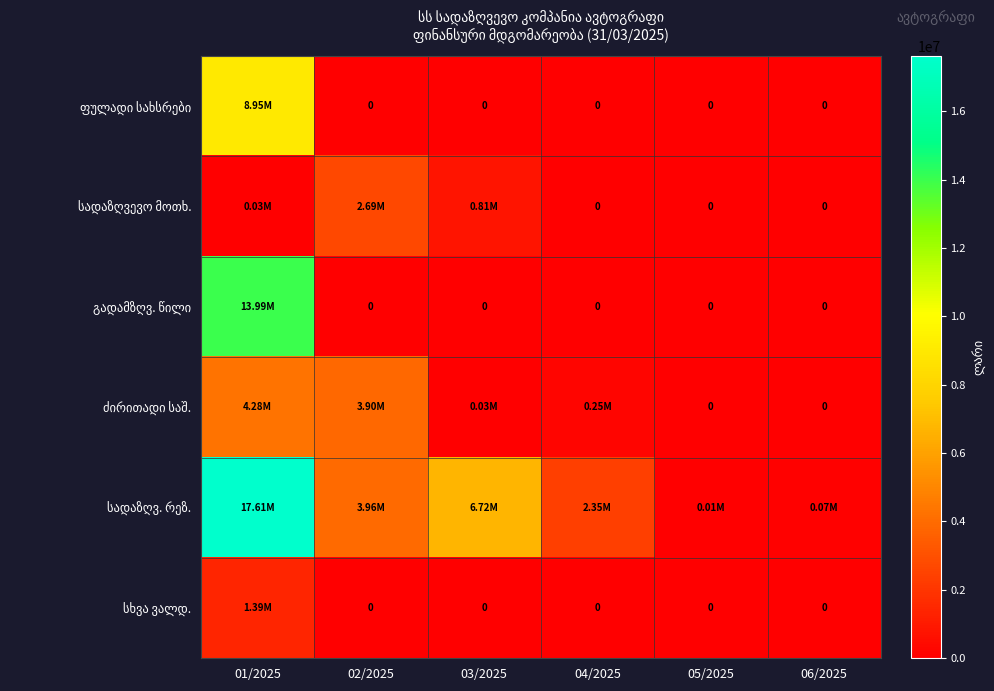

List the series in order of their peak value, lowest first.

სხვა ვალდ., სადაზღვევო მოთხ., ძირითადი საშ., ფულადი სახსრები, გადამზღვ. წილი, სადაზღვ. რეზ.